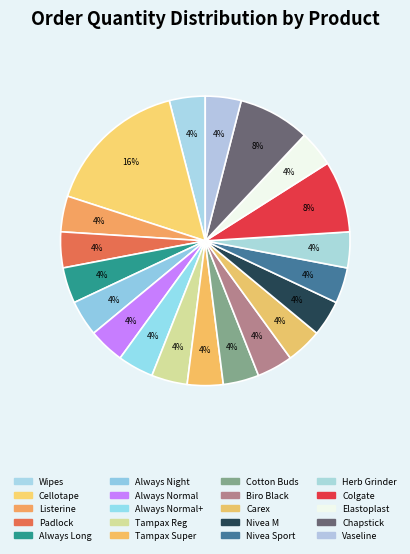

Count the number of slices in the pie.

20